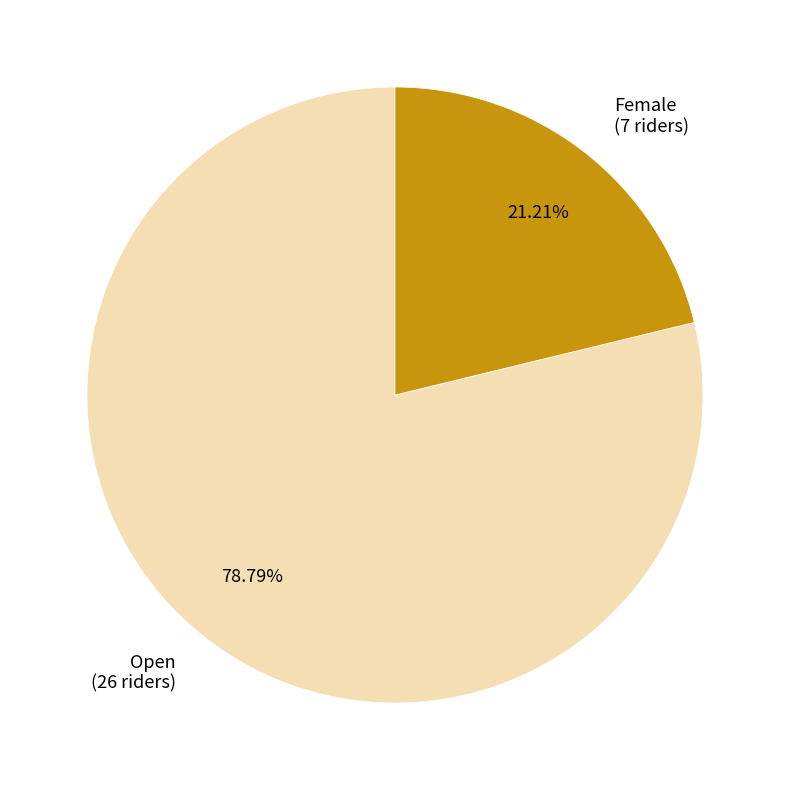

To the nearest percent, what percentage of the pie is Open?

79%